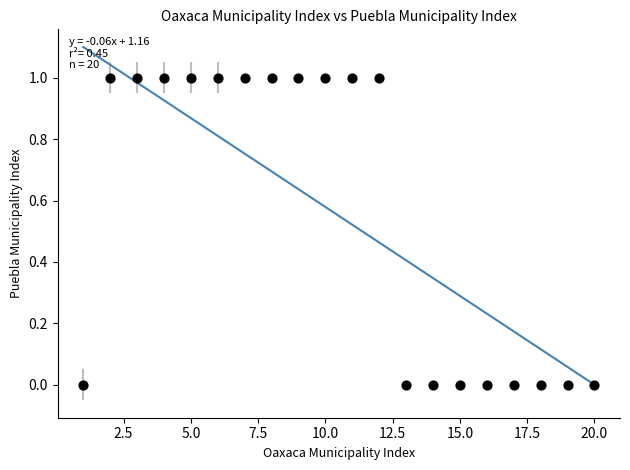

What is the range of X values (max minus min)?

19